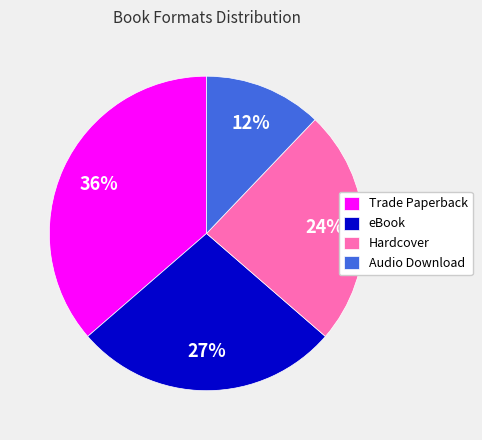

Between Audio Download and eBook, which is larger?

eBook